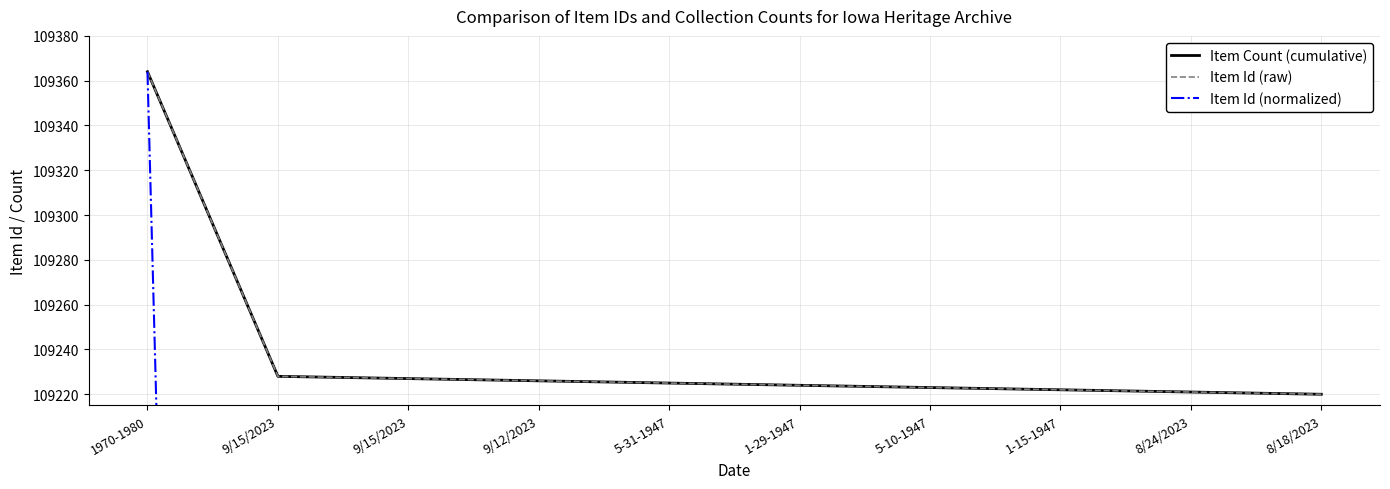

Between 9/12/2023 and 5-31-1947, which series saw the biggest shift?

Item Id (normalized)